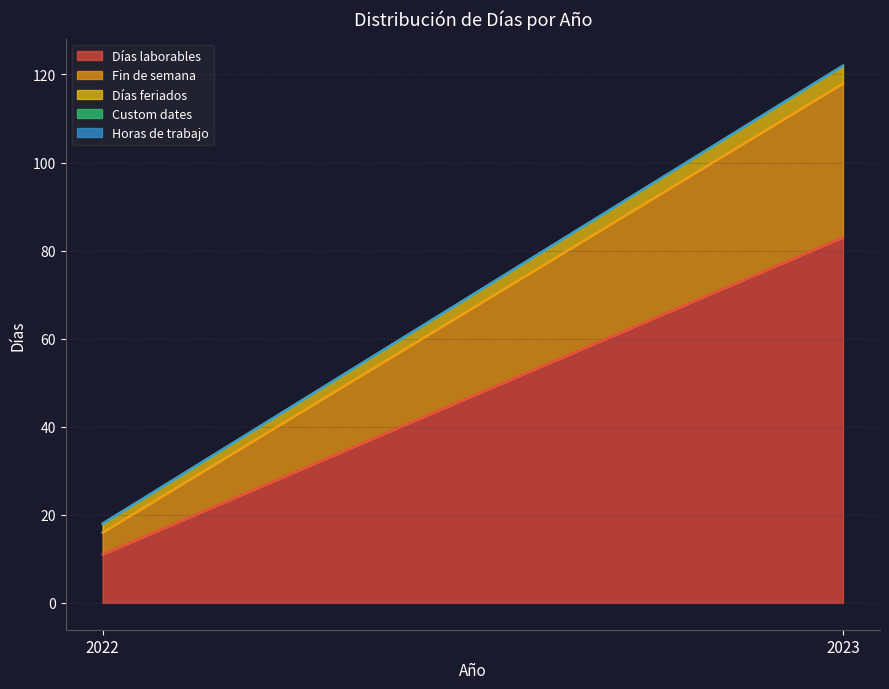

Is the value of Fin de semana at 2022 greater than the value of Custom dates at 2023?

Yes